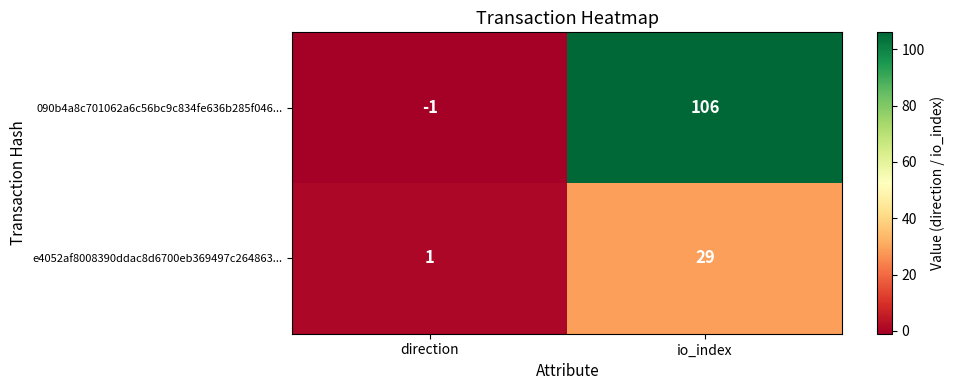

How many series are shown in this chart?

2